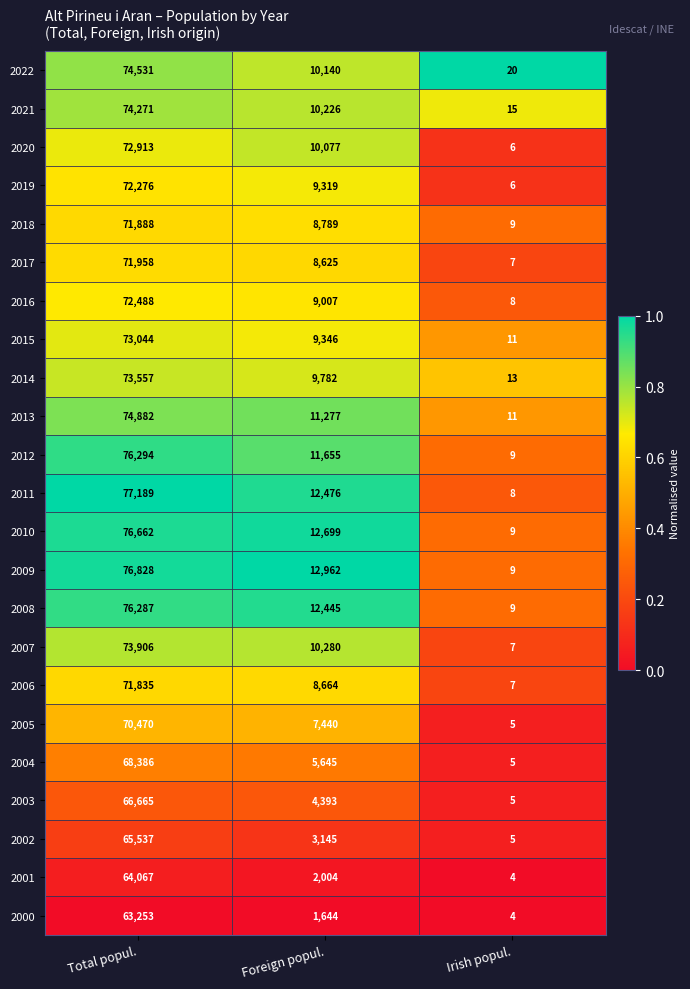

What is the difference between the maximum and minimum values in the 2013 series?

74871